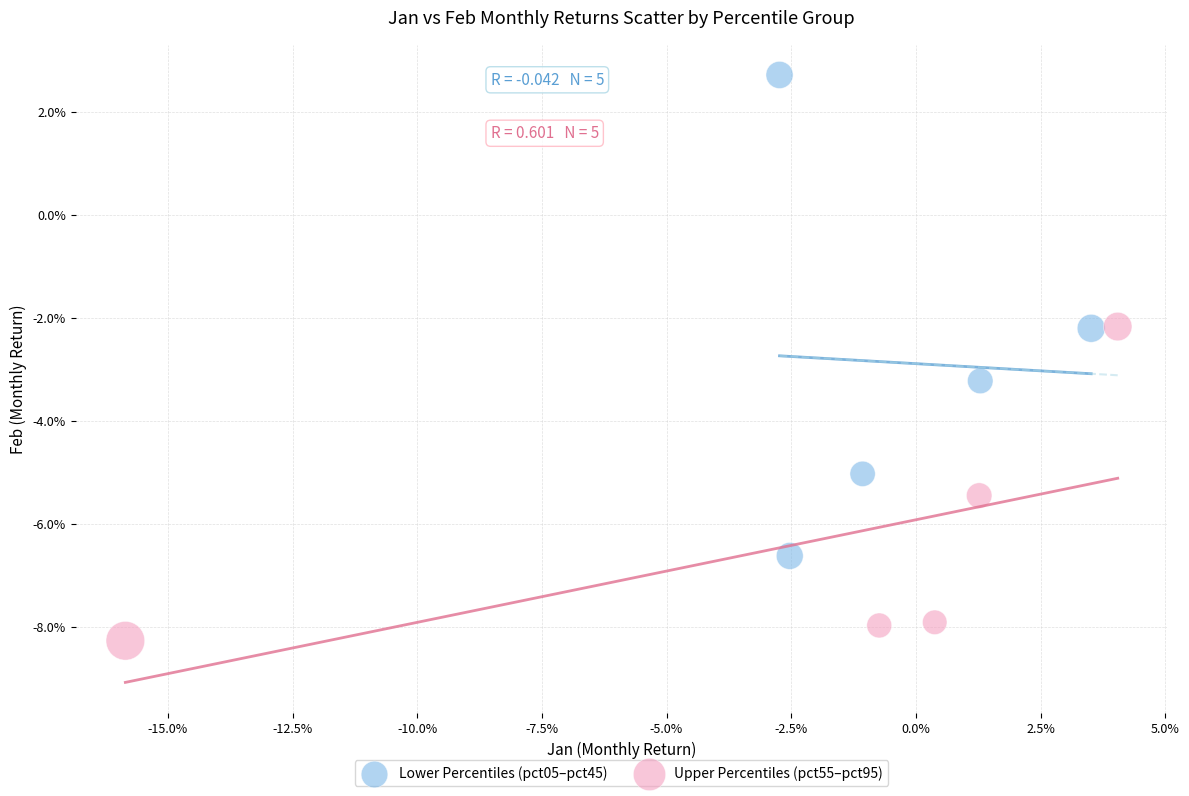

Which series has the widest spread of Y values?

Lower Percentiles (pct05–pct45)